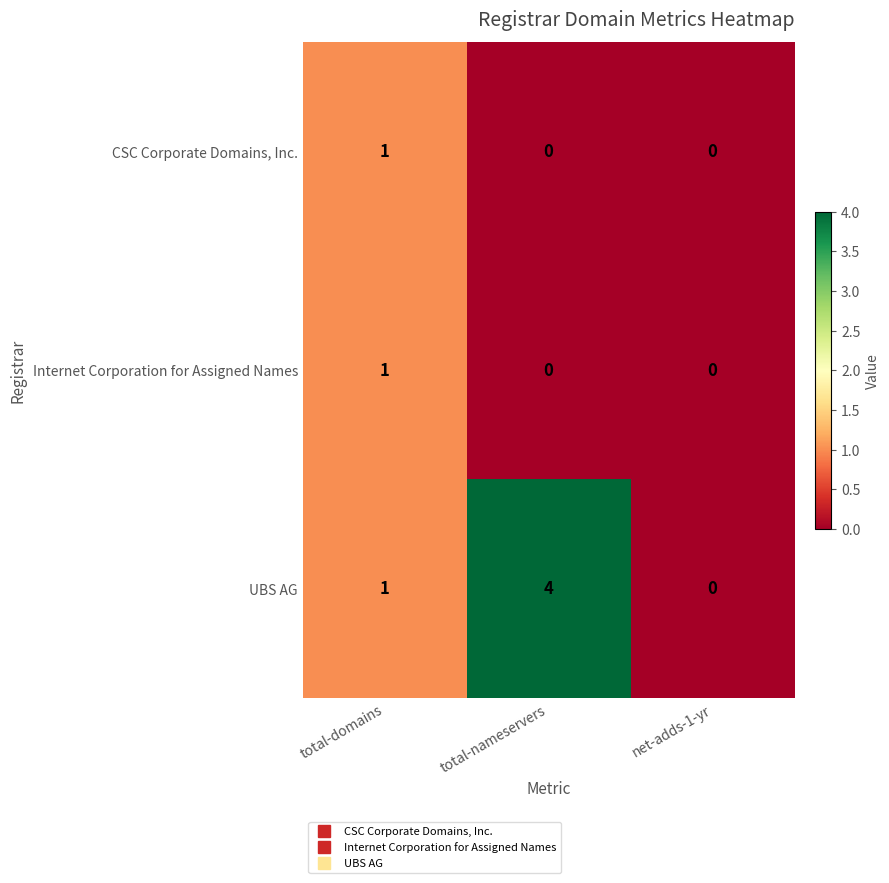

Which series has the largest total across all categories?

UBS AG